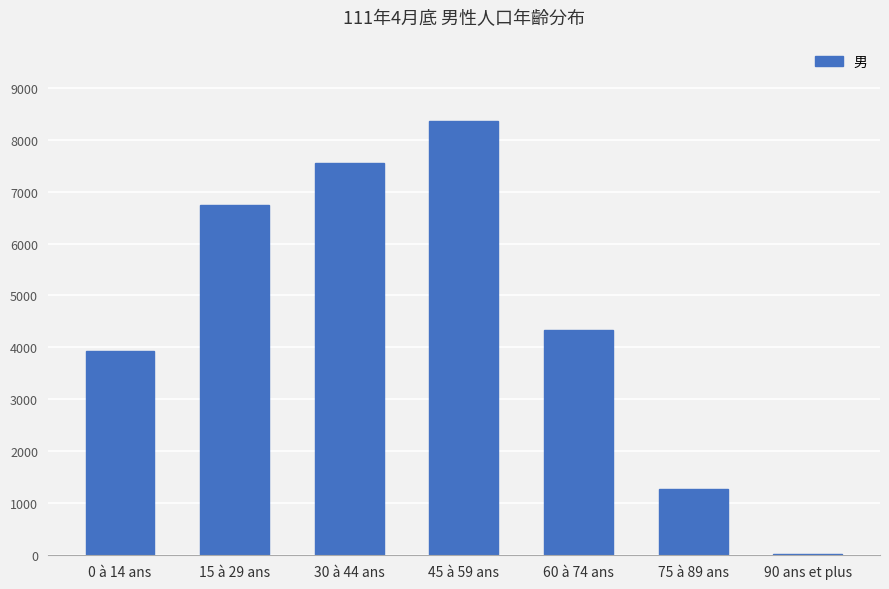

What is the change in value from 0 à 14 ans to 15 à 29 ans?

+2799